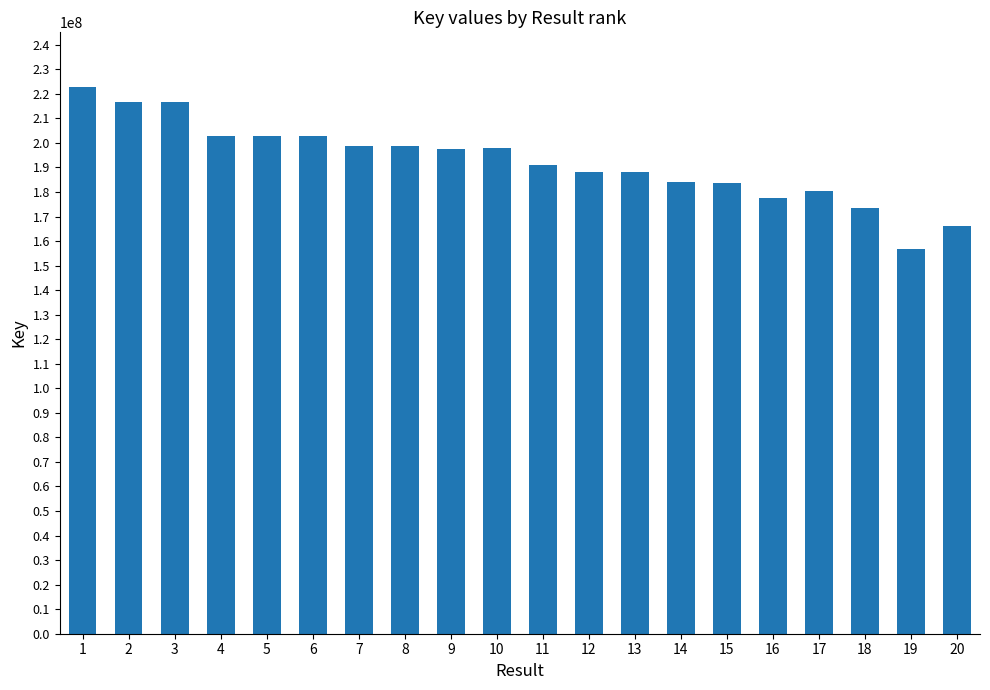

What is the minimum value shown in the chart?

156910160